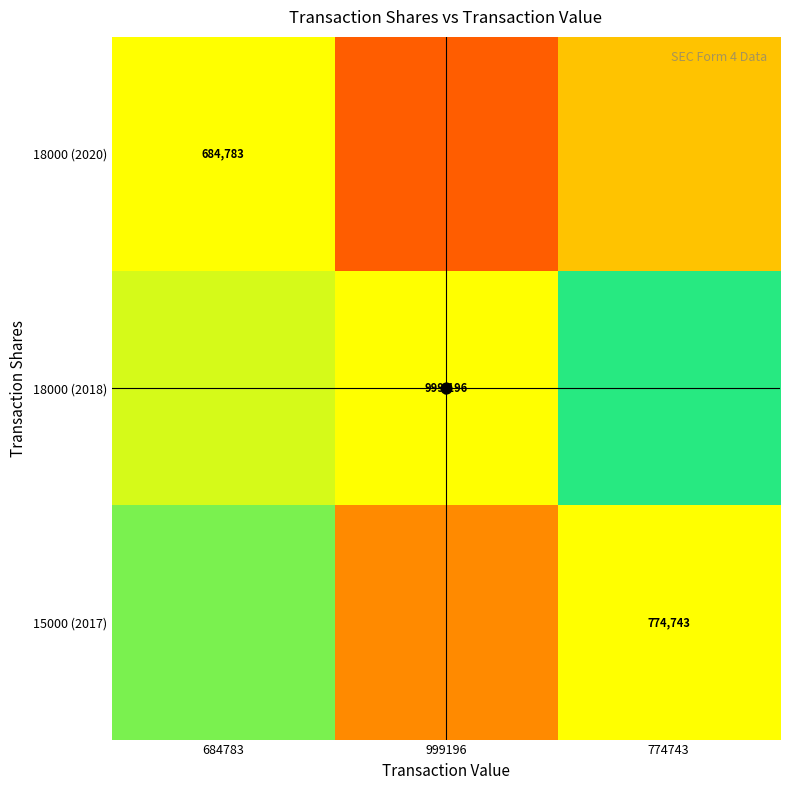

True or false: 15000 (2017) has a value of 0.6 at 684783.

False